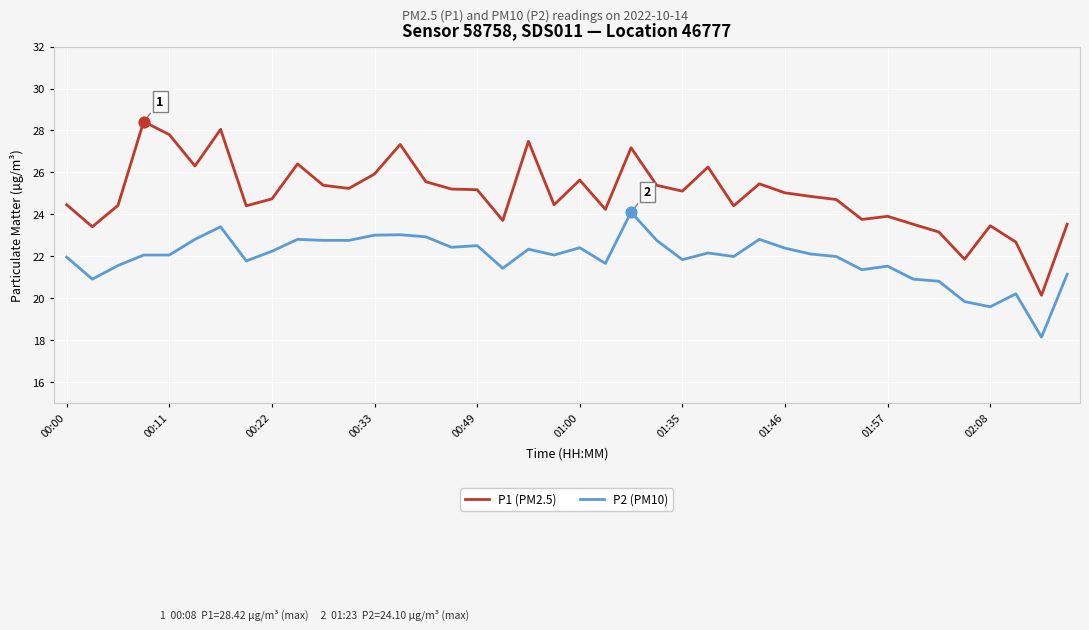

Which series has the largest total across all categories?

P1 (PM2.5)